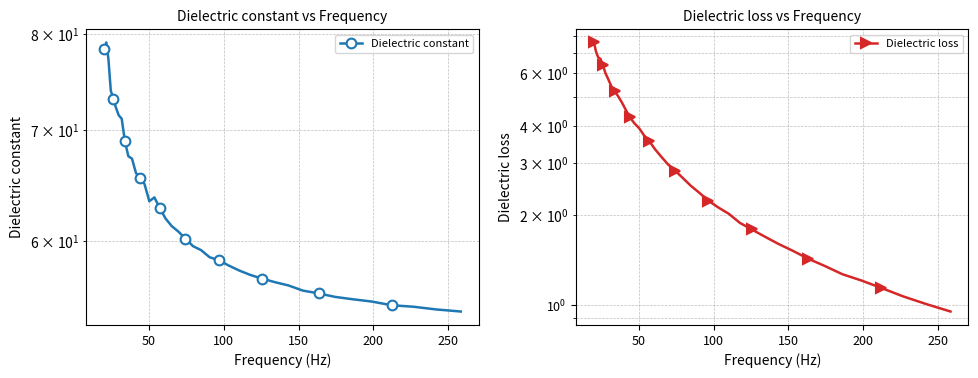

What is the difference between the maximum and second lowest values in the Dielectric loss series?

6.6